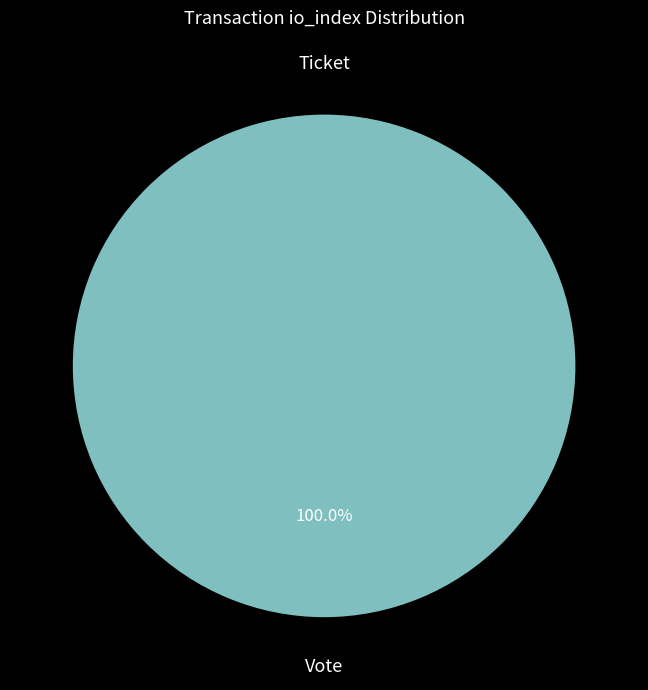

Which category has the biggest portion of the pie?

Vote